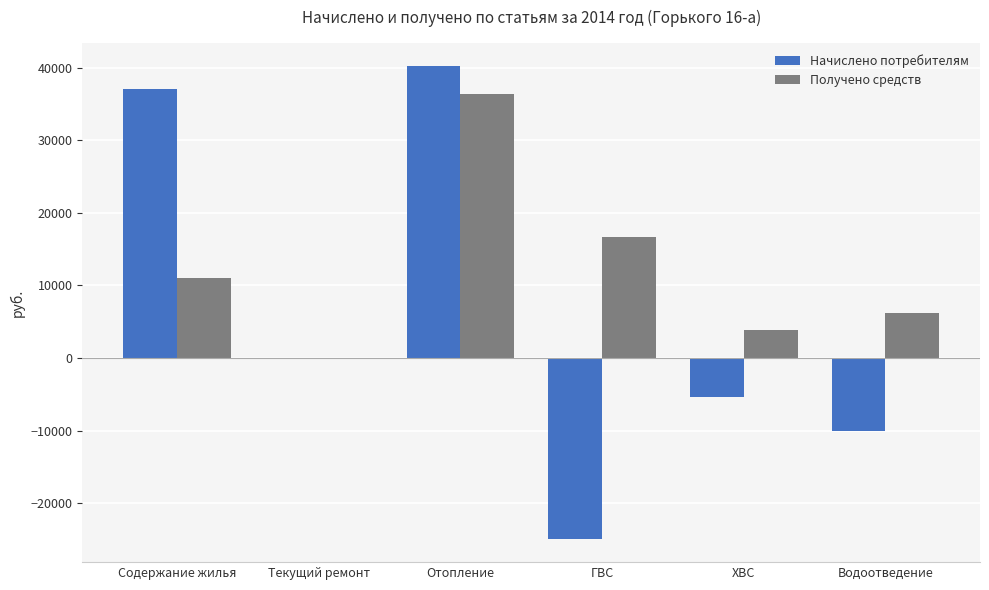

Where does the Получено средств series first go above 11034?

Содержание жилья